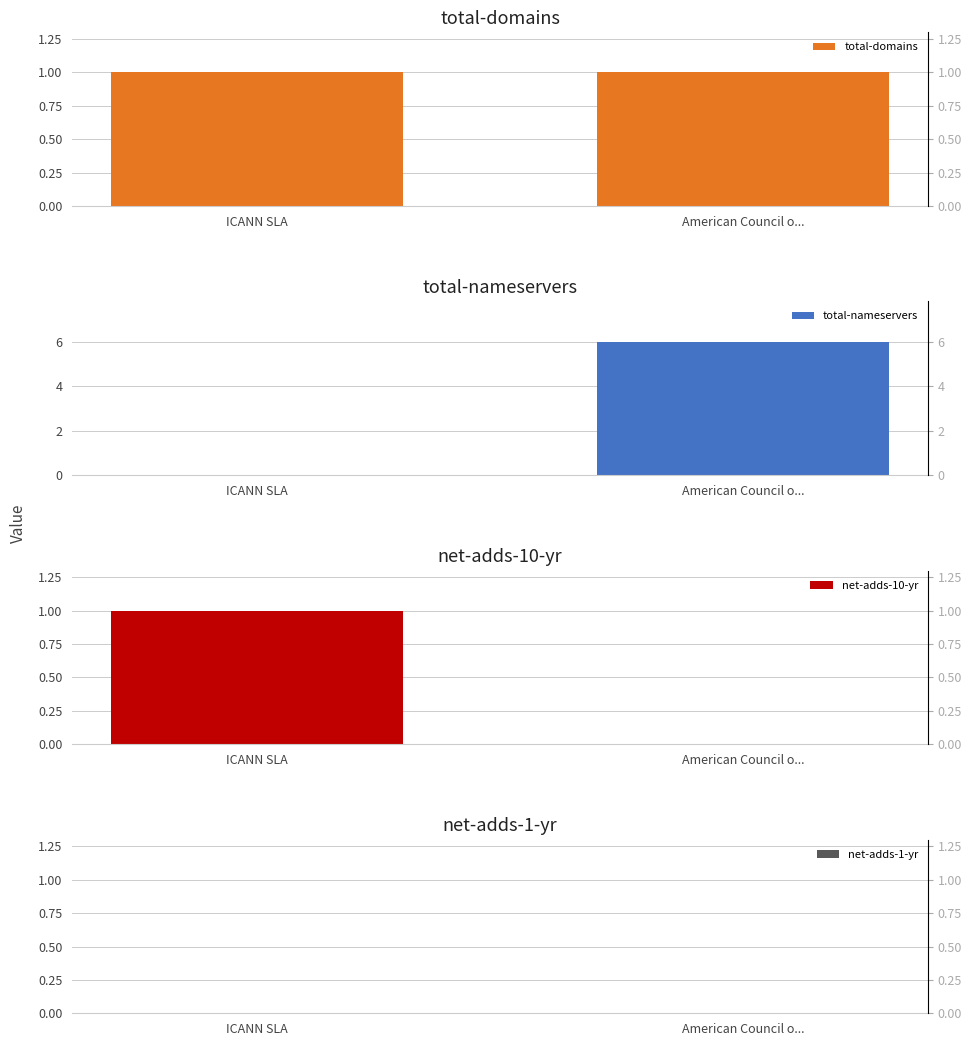

Rank the series by their average value, from lowest to highest.

net-adds-1-yr, net-adds-10-yr, total-domains, total-nameservers